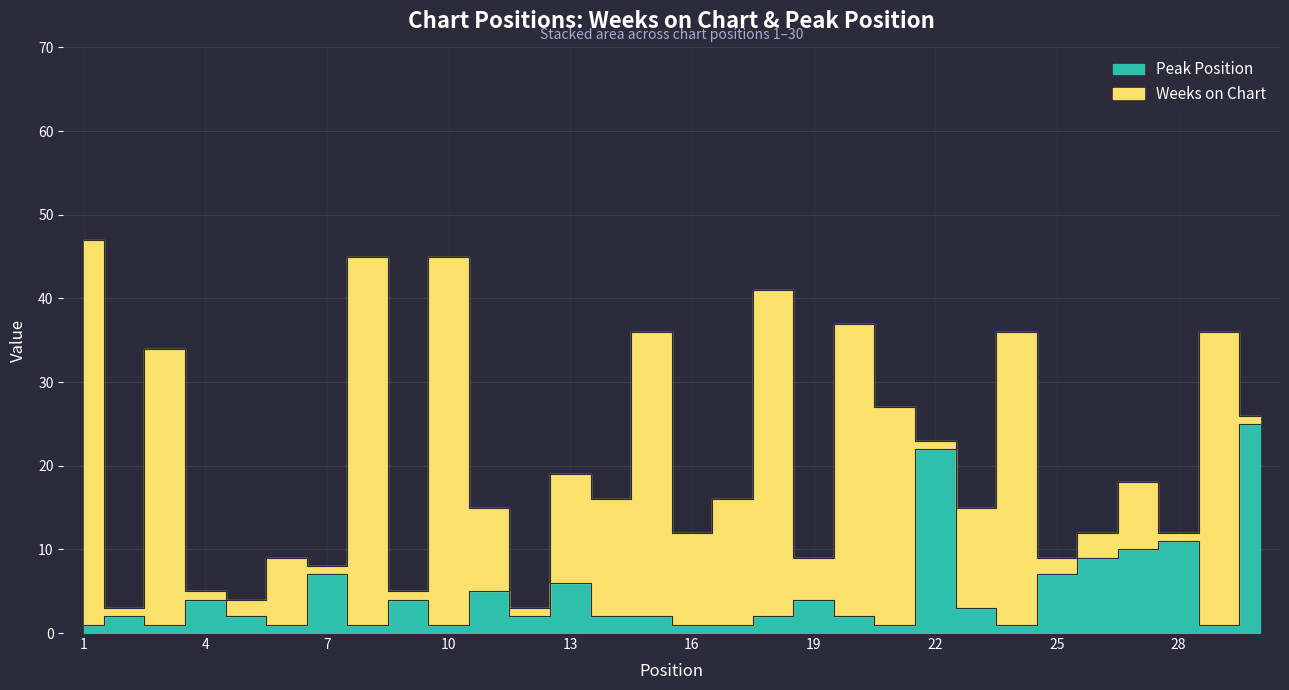

What is the smallest value displayed?

1